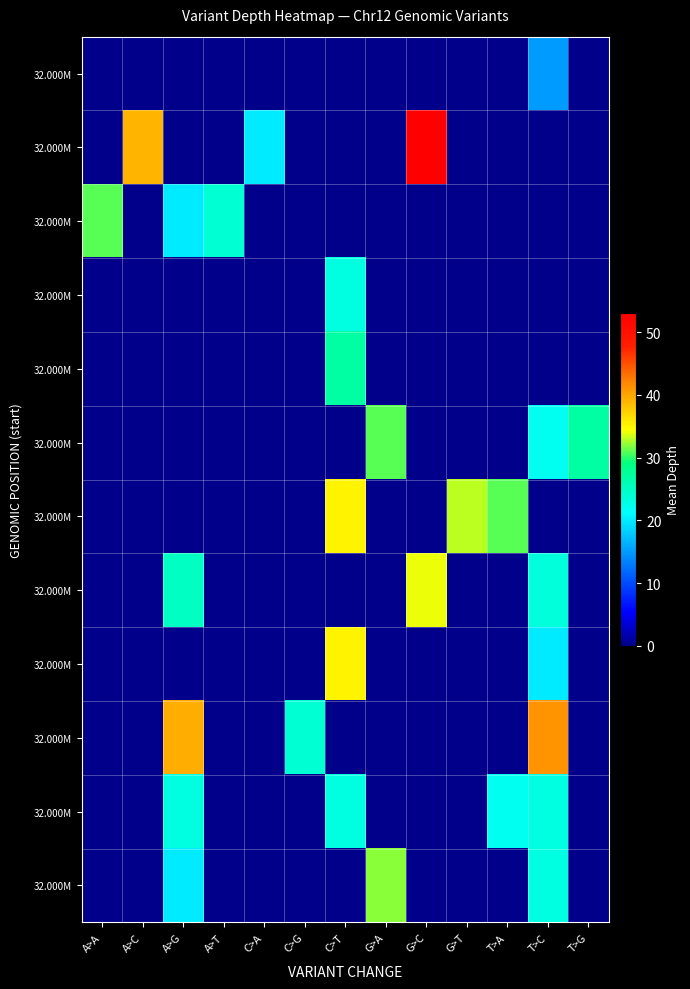

At how many categories does at least one series exceed 38?

4